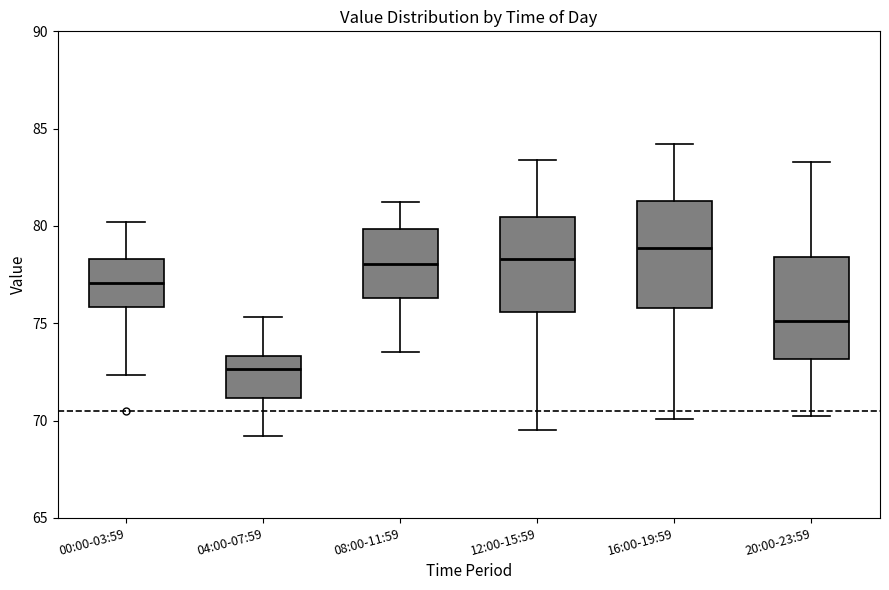

Which box has the highest median line?

16:00-19:59